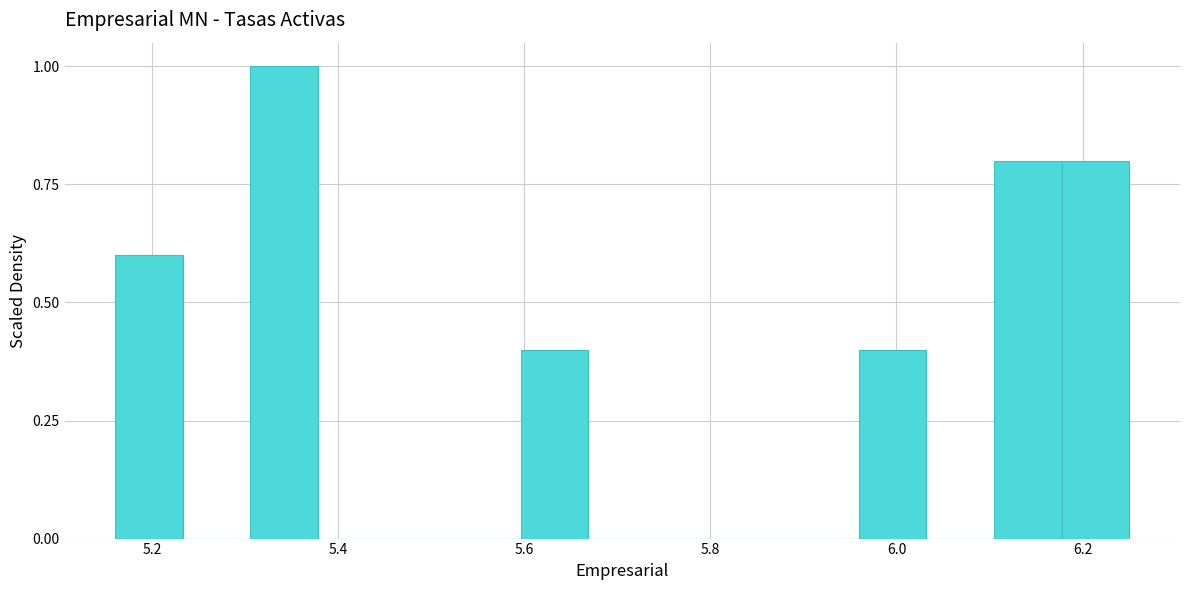

Read against the x-axis, roughly where is the centre of the tallest bar?

5.34